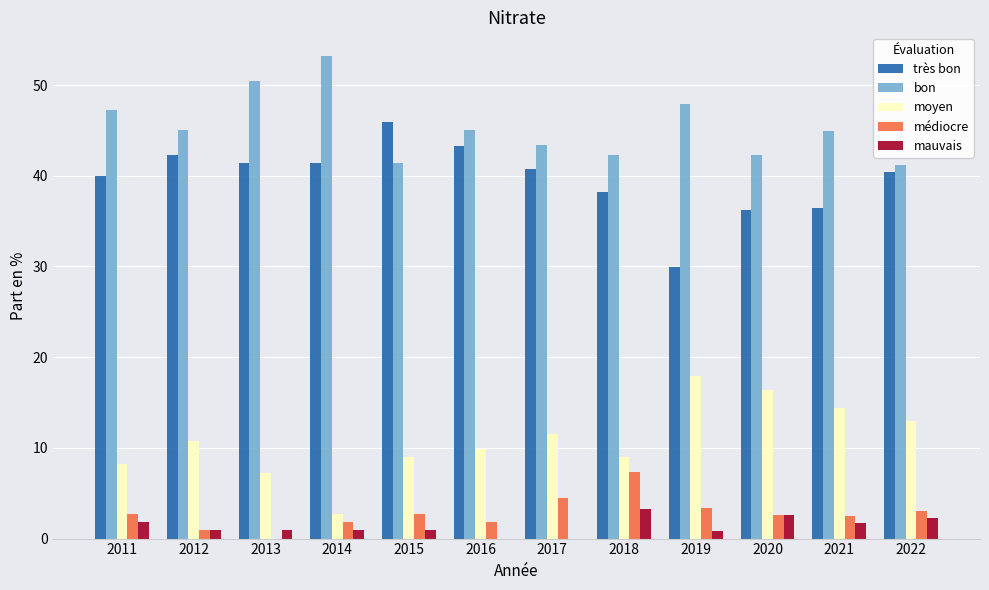

Is the value of très bon at 2012 greater than the value of médiocre at 2022?

Yes